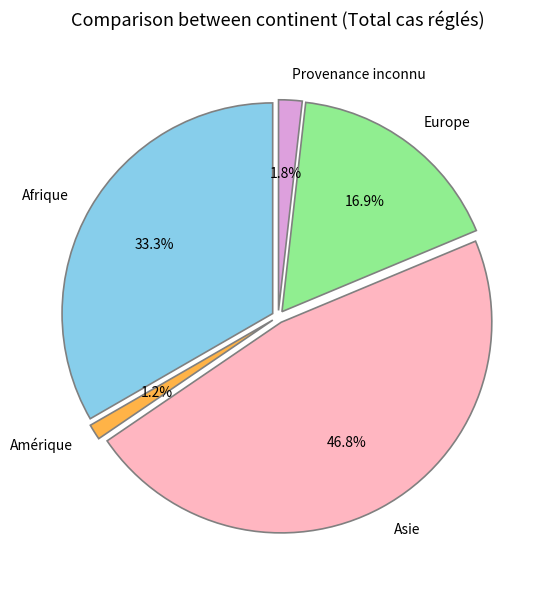

How many segments does this pie chart have?

5